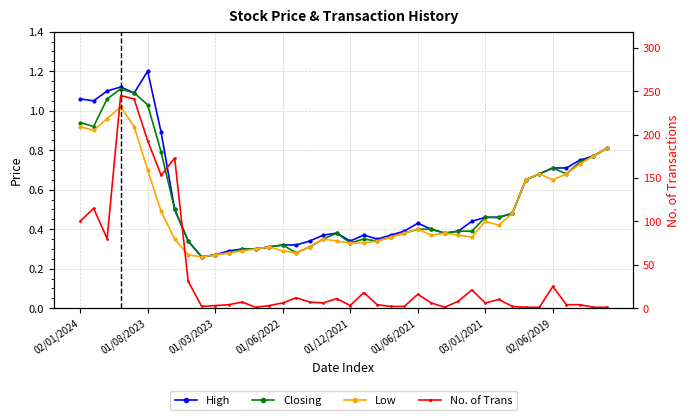

The value of Low at 03/01/2021 is 0.5. True or false?

True